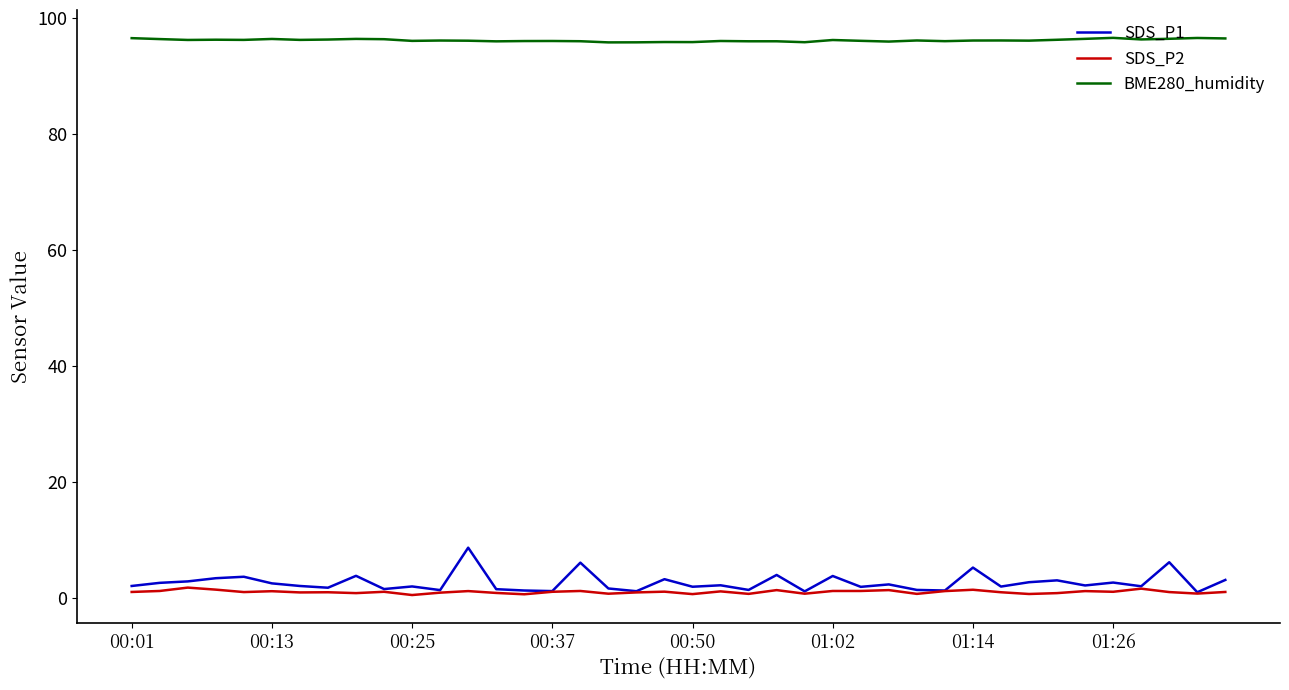

What is the greatest value displayed?

96.6